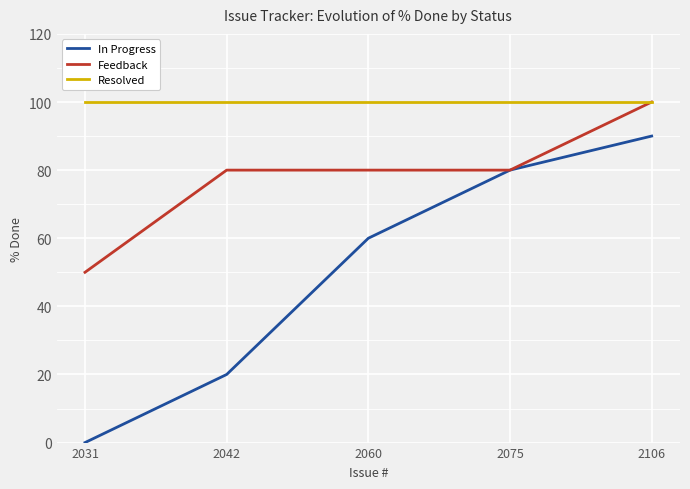

List the labels in order of In Progress value, largest first.

2106, 2075, 2060, 2042, 2031